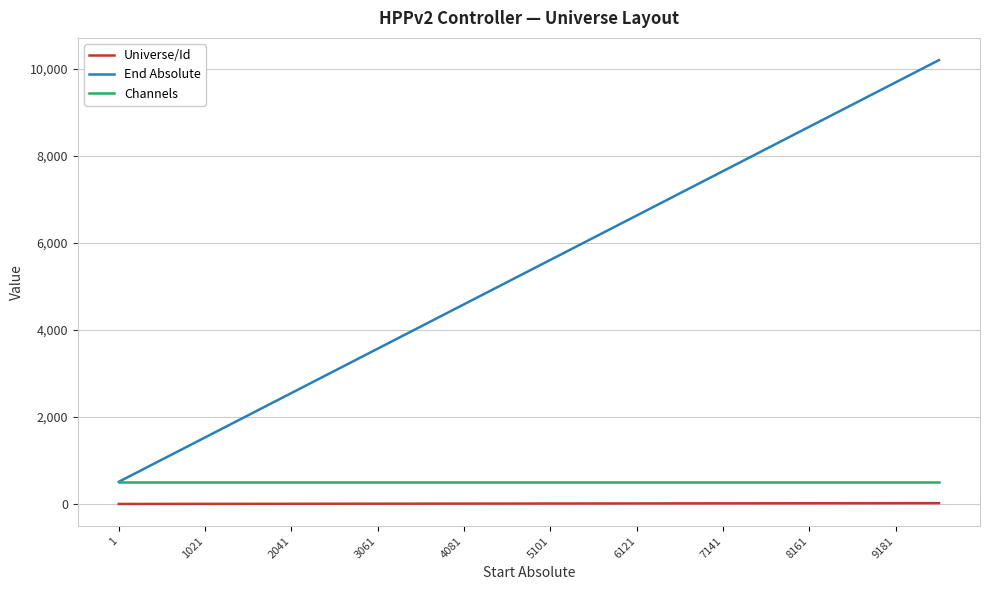

What is the greatest value displayed?

10200